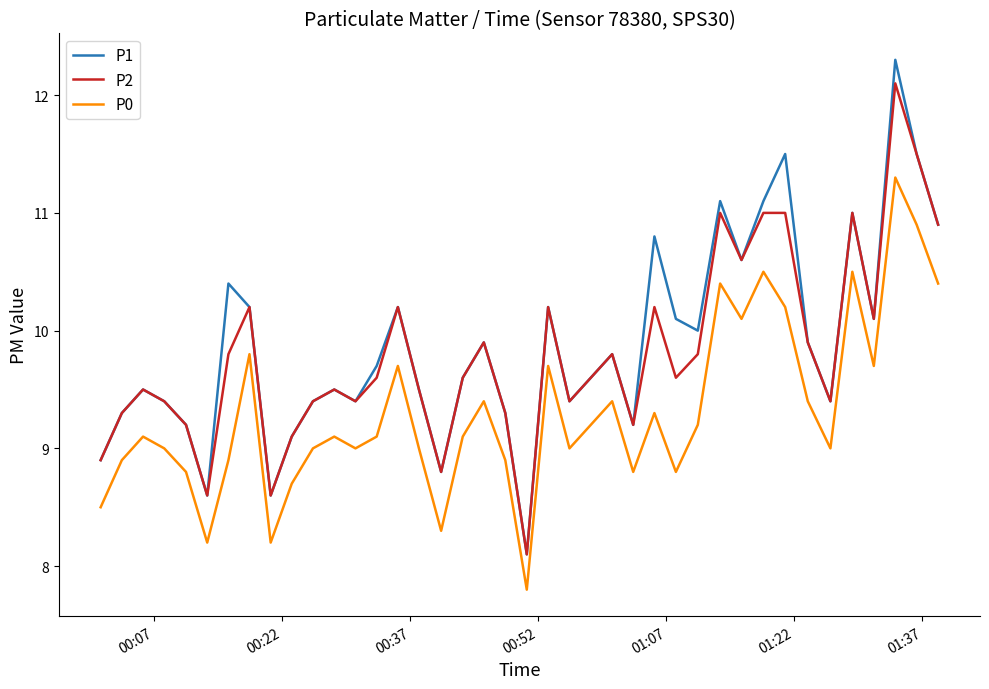

True or false: P1 and P0 intersect in this chart.

False